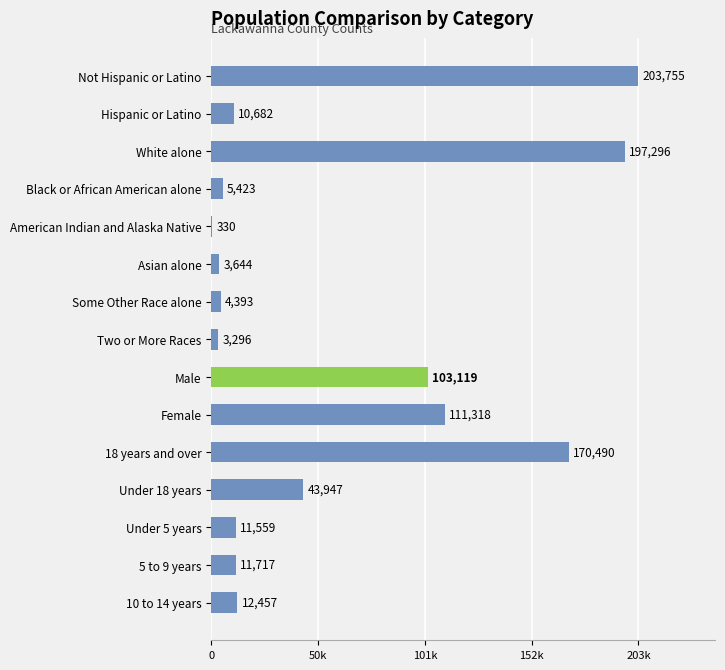

Are the bars horizontal?

Yes